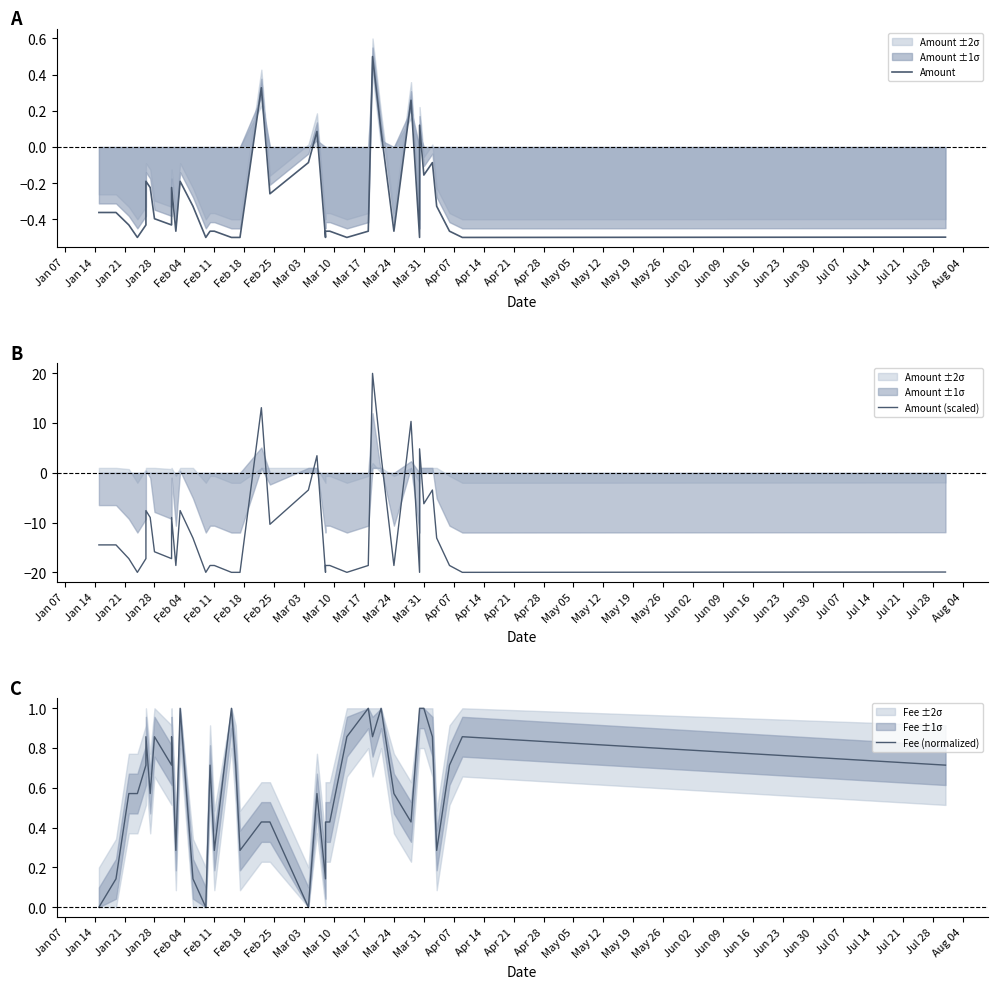

What is the minimum value shown in the chart?

-20.0